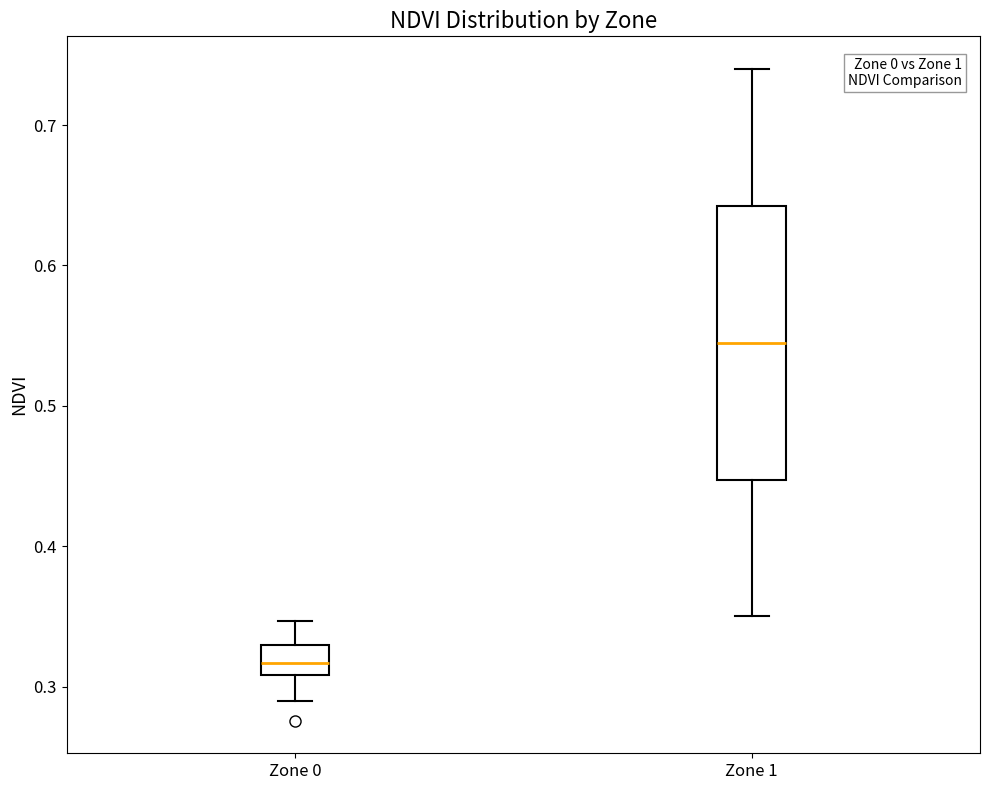

Where does the lower whisker of the box for Zone 0 end on the y-axis? The values are not printed on the chart, so give them approximately, as read against the axis.

0.29